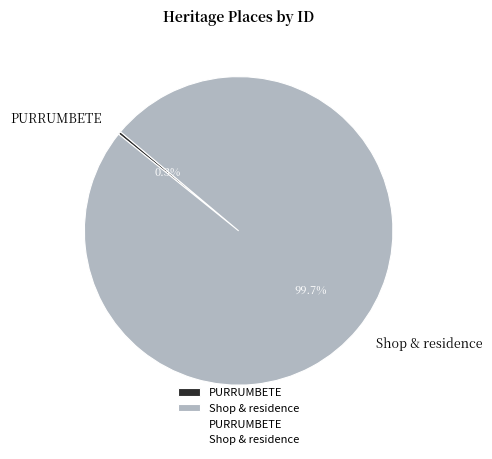

True or false: Shop & residence accounts for 89% of the total.

False